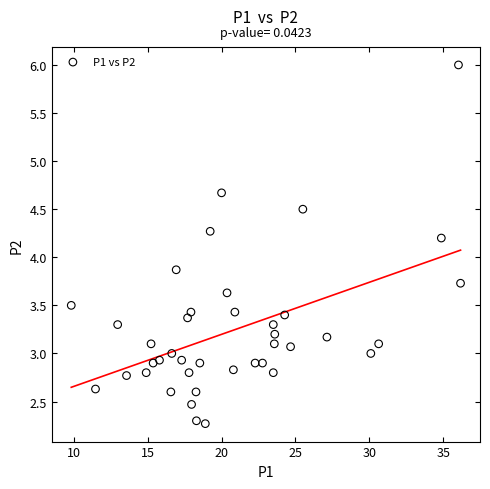

What Y value in the scatter plot is closest to 4?

3.9